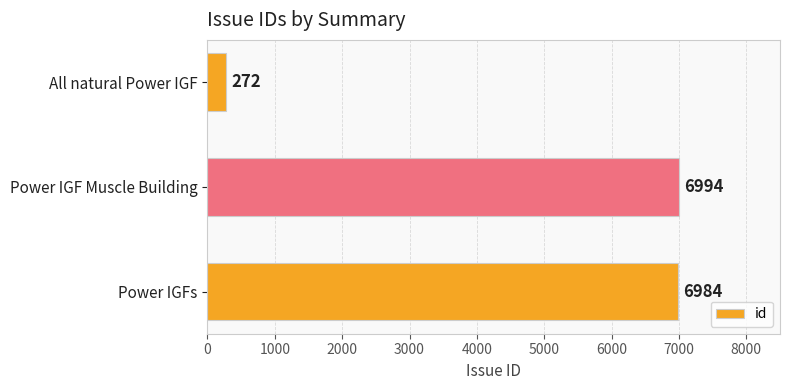

What is the difference between the maximum and minimum values?

6722